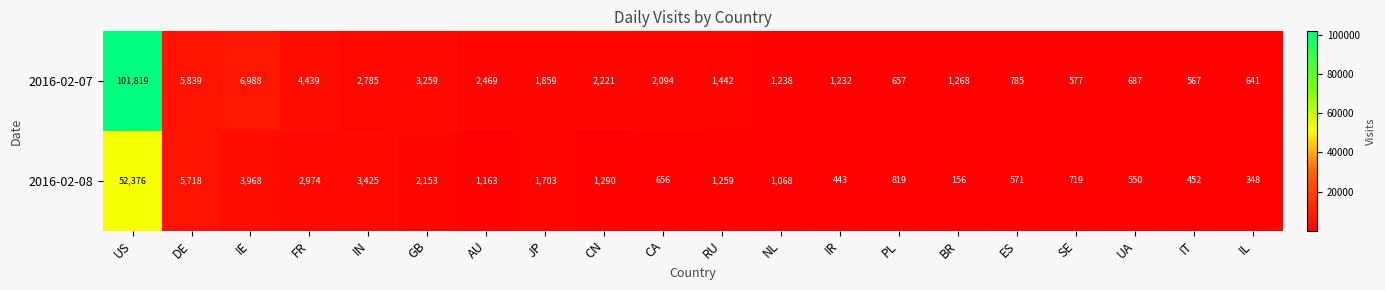

At FR, list the series in order from smallest to largest.

2016-02-08, 2016-02-07